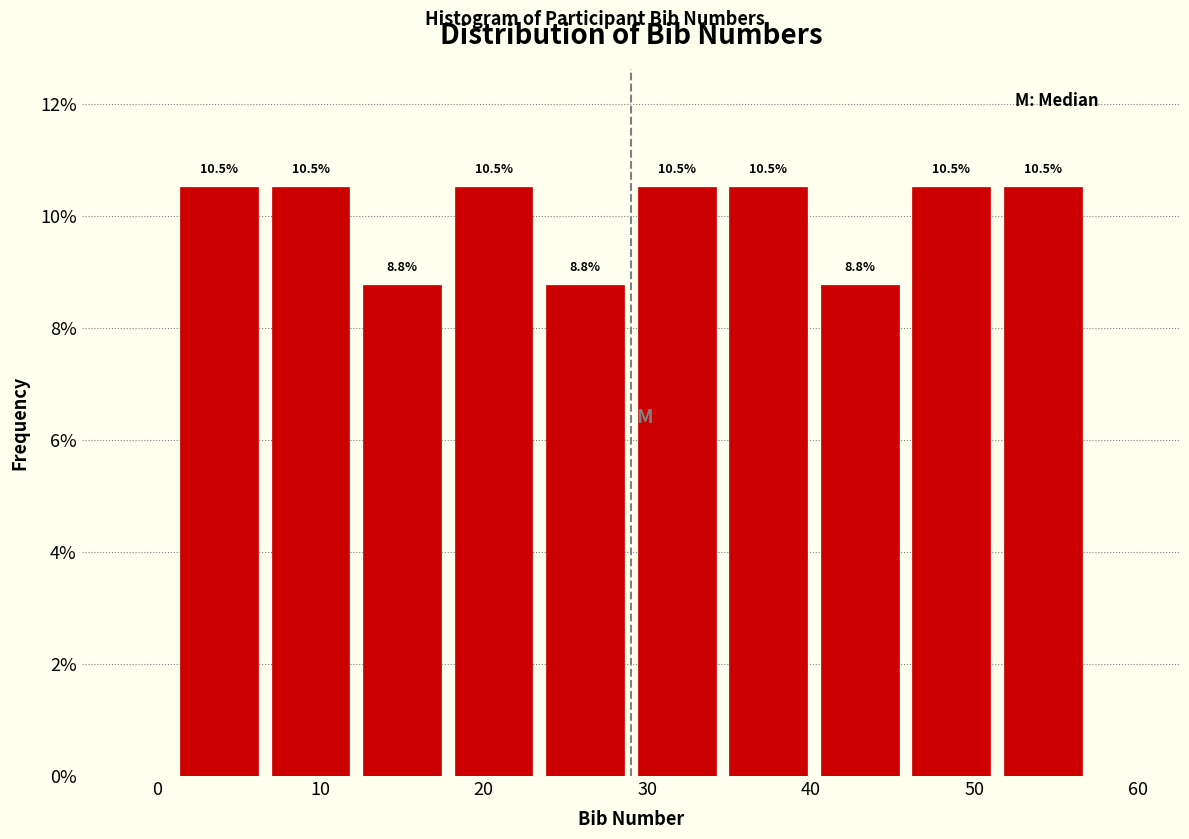

Reading left to right, list every bar in this chart as the range it spans on the x-axis followed by its height. The bar edges are not printed on the chart, so give them approximately, as read against the axis.

1.0 to 6.6: 10.5
6.6 to 12.2: 10.5
12.2 to 17.8: 8.8
17.8 to 23.4: 10.5
23.4 to 29.0: 8.8
29.0 to 34.6: 10.5
34.6 to 40.2: 10.5
40.2 to 45.8: 8.8
45.8 to 51.4: 10.5
51.4 to 57.0: 10.5